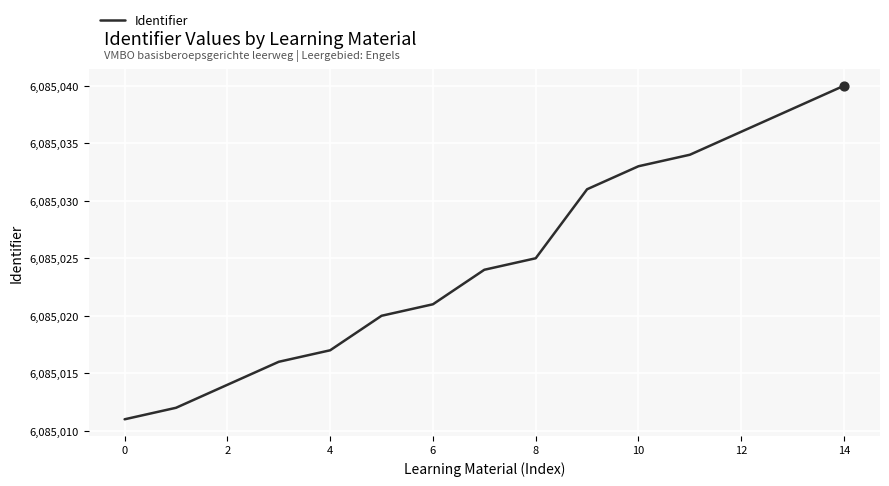

What is the difference between the maximum and minimum values?

29